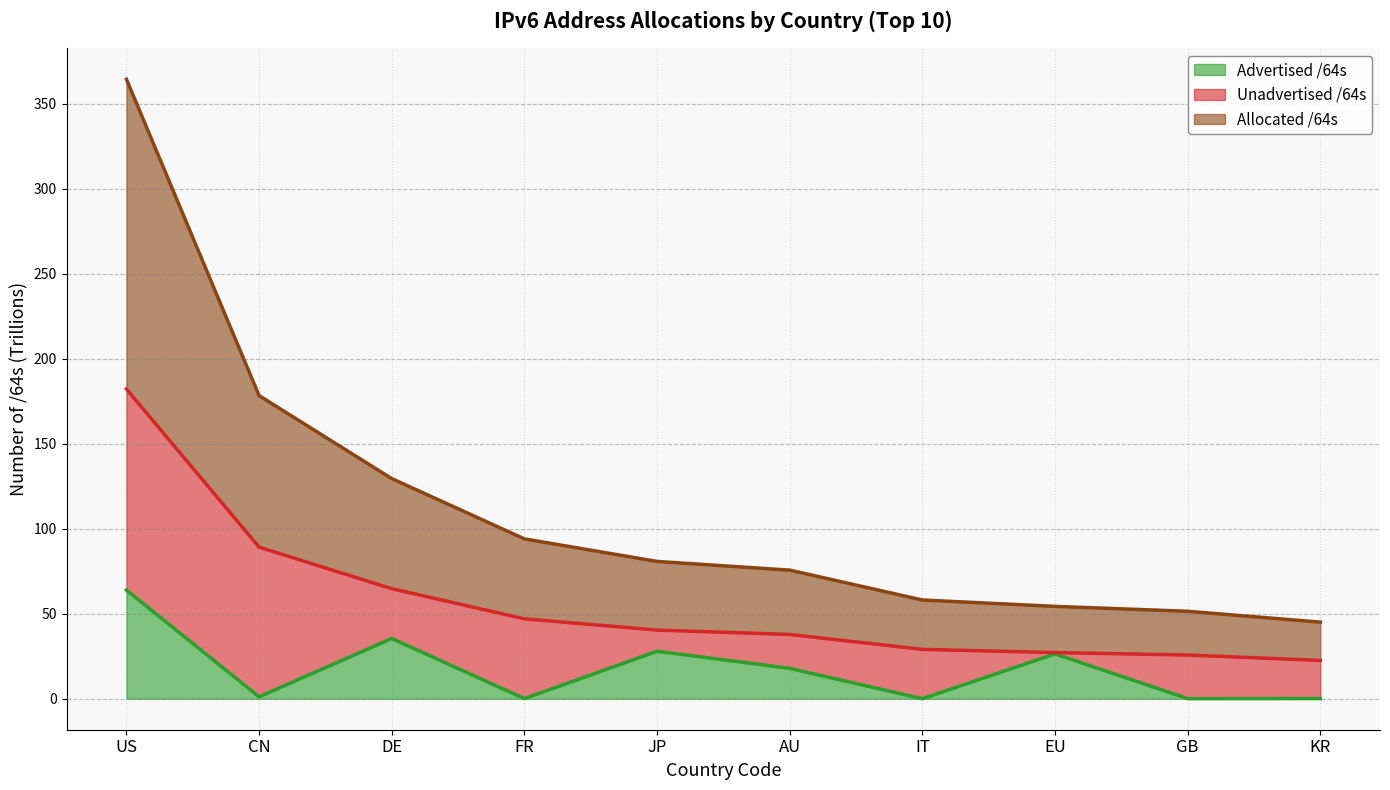

How many categories are shown in the chart?

10